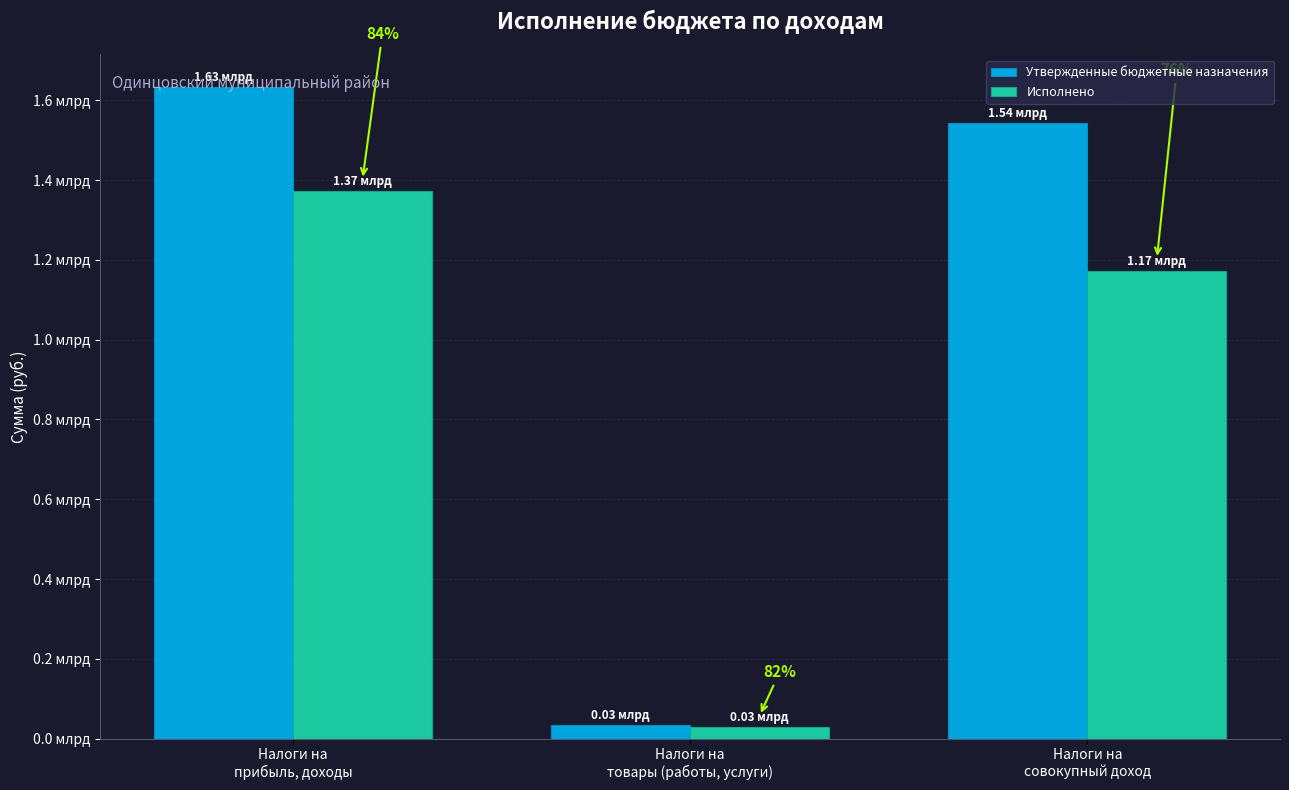

Are the bars grouped side by side (vs. stacked)?

Yes